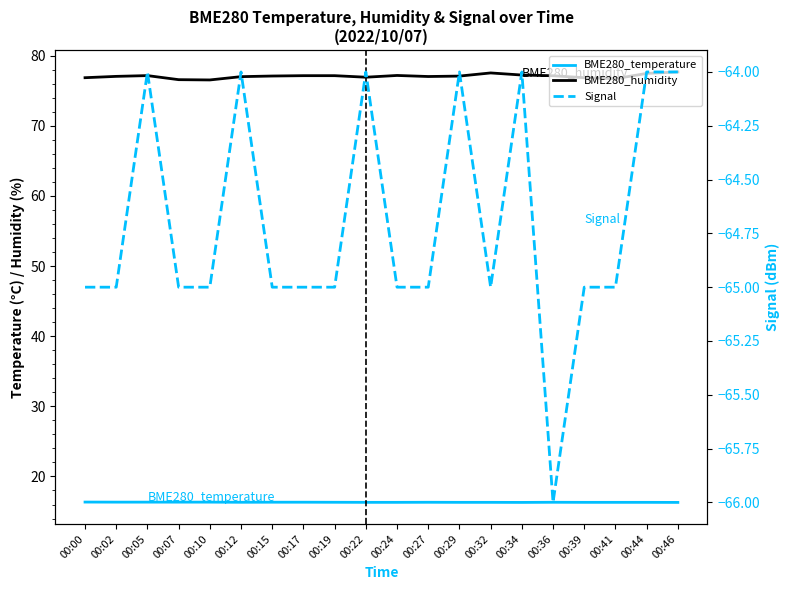

Reading right to left, transcribe all the data shown in this chart.

BME280_temperature: 16.3	16.3	16.3	16.3	16.3	16.3	16.3	16.3	16.3	16.3	16.3	16.3	16.3	16.3	16.3	16.3	16.3	16.3	16.3	16.4
BME280_humidity: 77.7	77.5	76.7	76.9	77.2	77.2	77.5	77.1	77.0	77.2	76.9	77.2	77.2	77.1	77.0	76.5	76.6	77.2	77.1	76.9
Signal: -64.0	-64.0	-65.0	-65.0	-66.0	-64.0	-65.0	-64.0	-65.0	-65.0	-64.0	-65.0	-65.0	-65.0	-64.0	-65.0	-65.0	-64.0	-65.0	-65.0